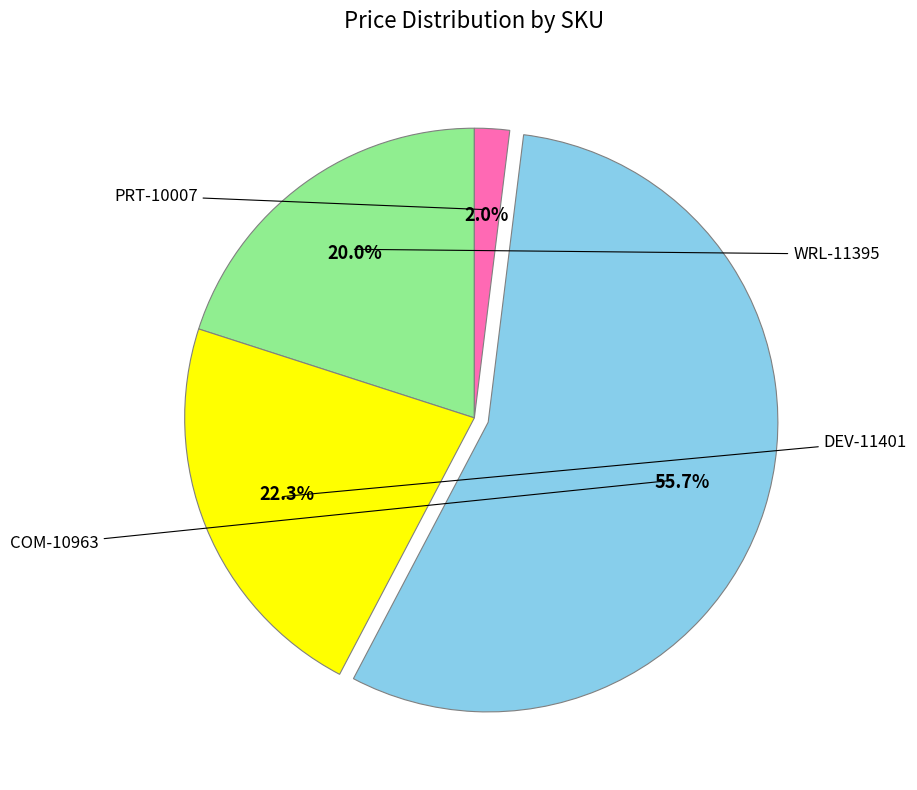

Is there any slice that represents more than half of the pie?

Yes